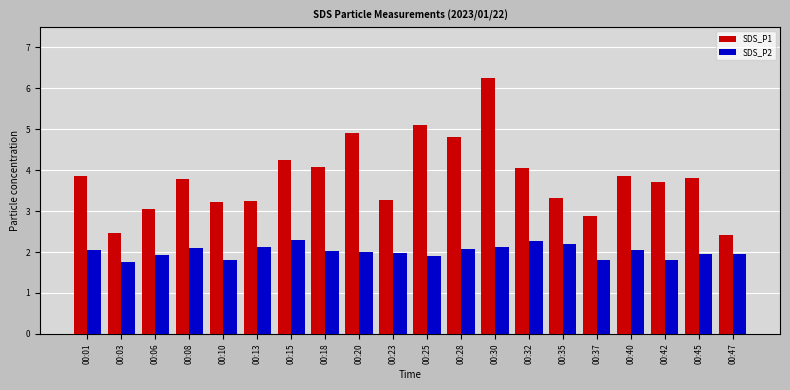

At how many categories does at least one series exceed 3?

17